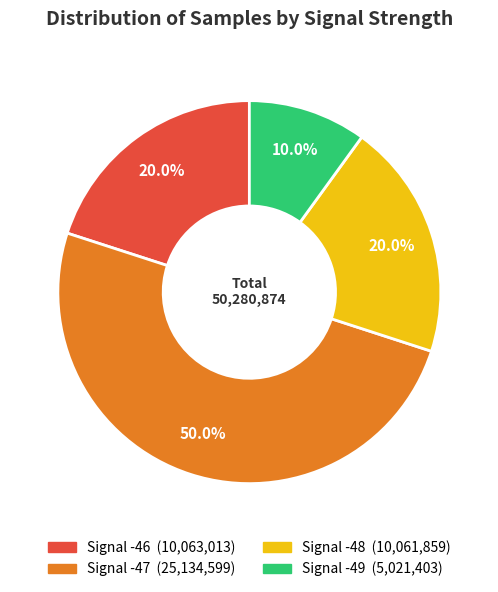

How many segments does this pie chart have?

4